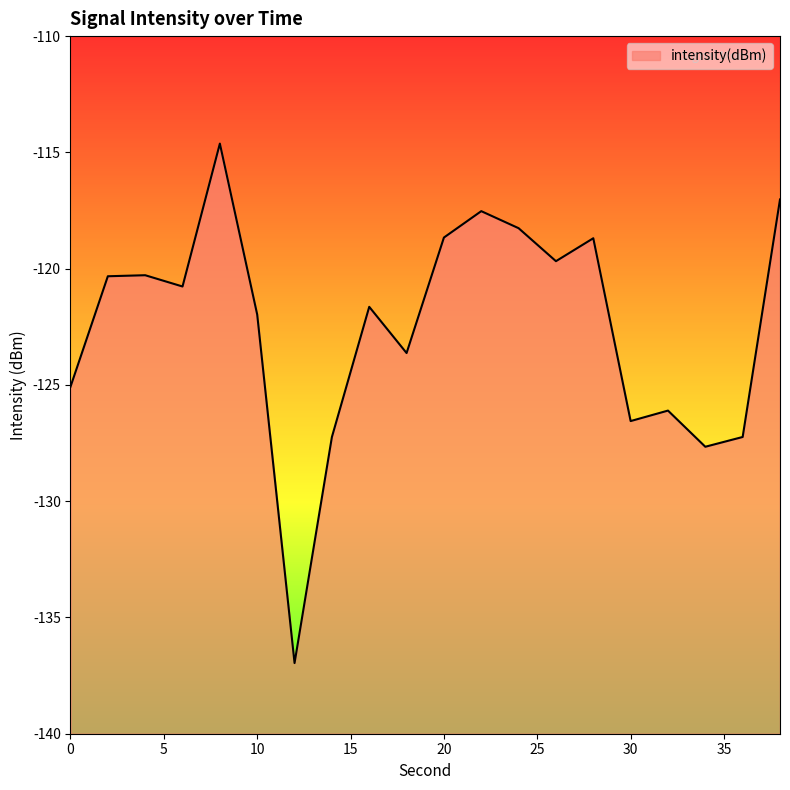

True or false: the data has more than 1 interior local peaks.

True